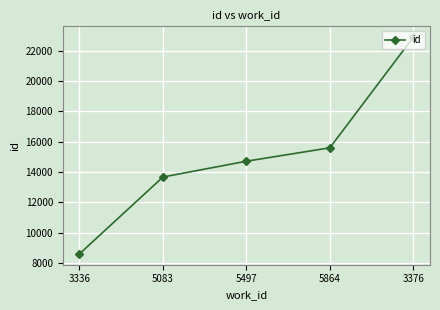

What is the value of the 5th point from the left?

22889